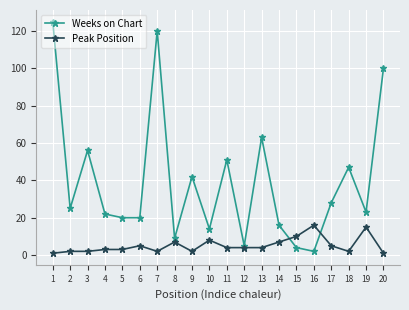

Which series changed the most between 13 and 15?

Weeks on Chart